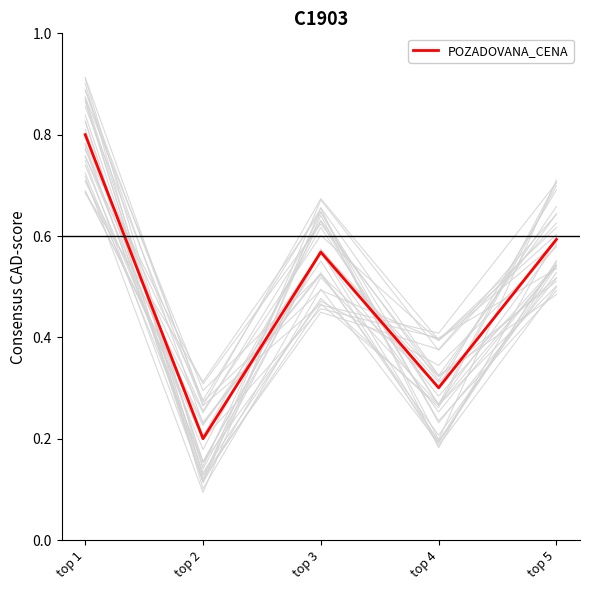

Reading left to right, what are all the values shown in this chart?

0.8	0.2	0.6	0.3	0.6